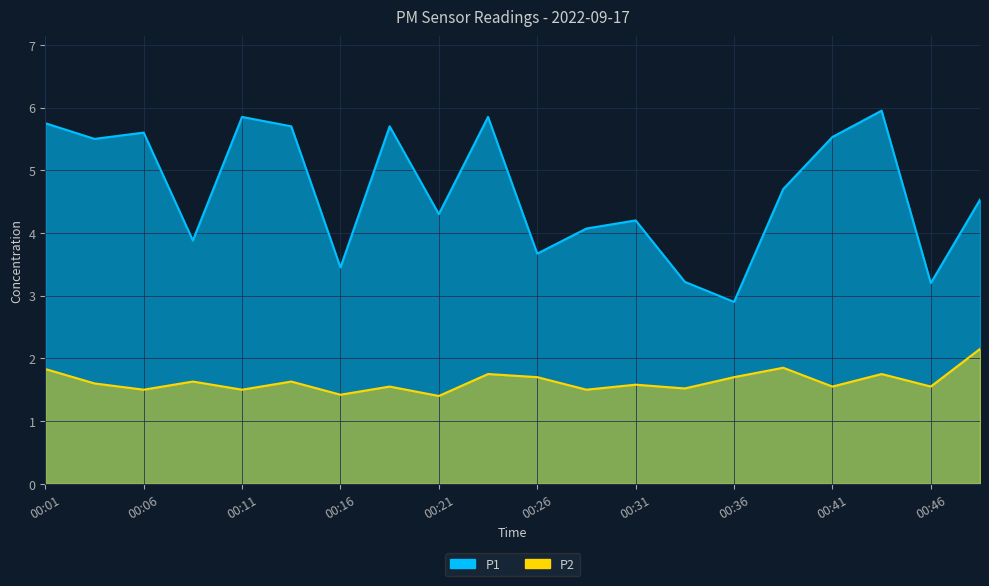

What is the minimum value for P1?

2.9